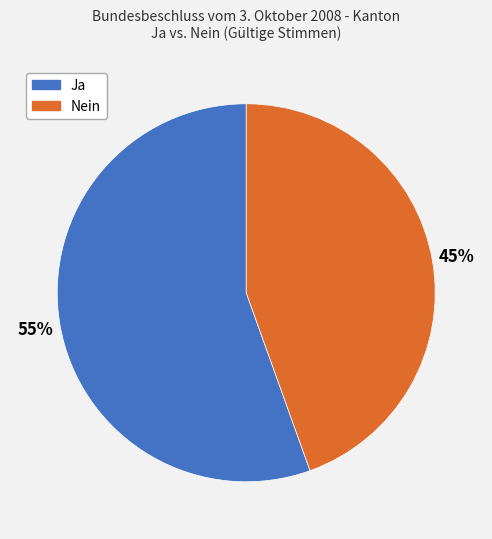

Rank the categories by value from highest to lowest.

Ja, Nein